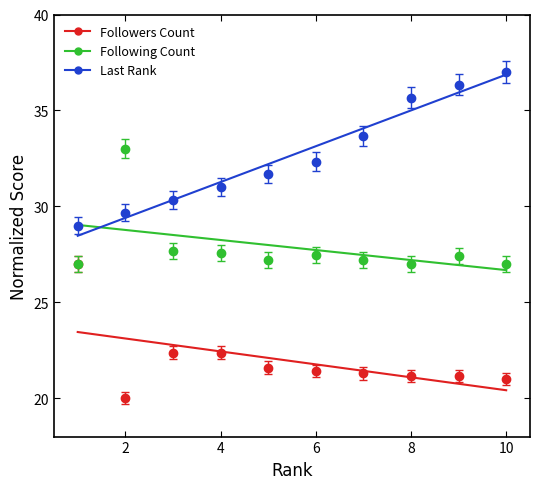

Which series has the largest range (max minus min)?

Last Rank